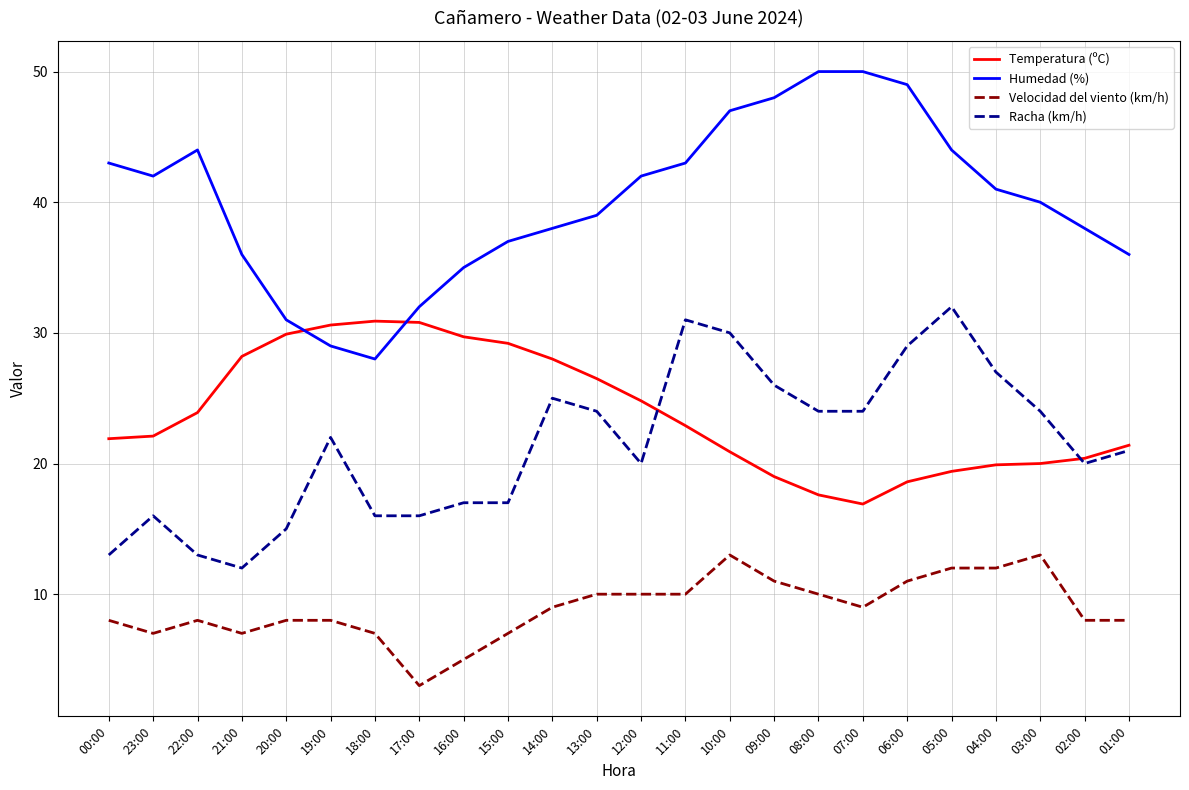

What is the approximate value of Racha (km/h) at 23:00?

16.0